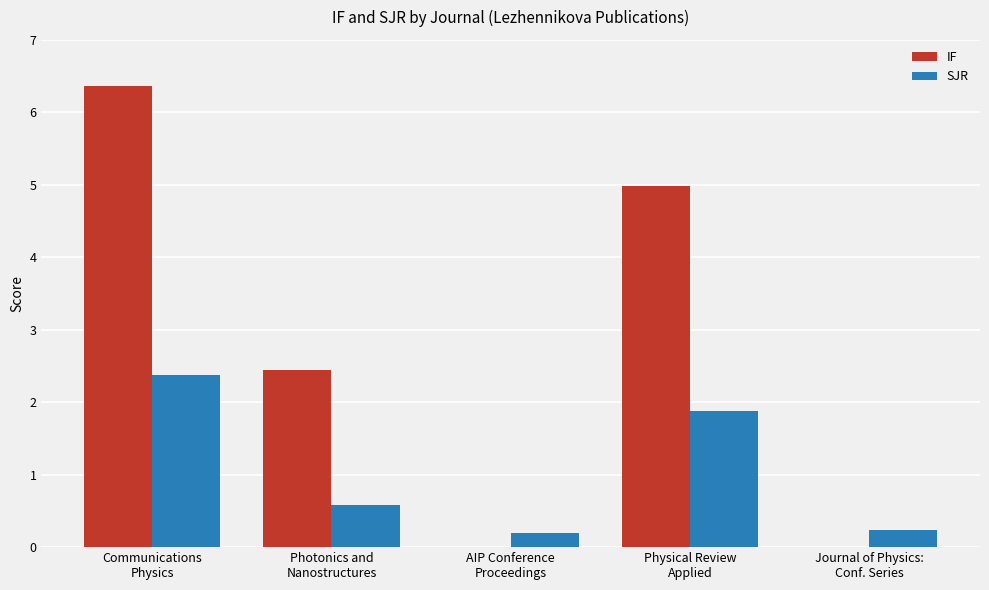

What is the maximum value for IF?

6.4